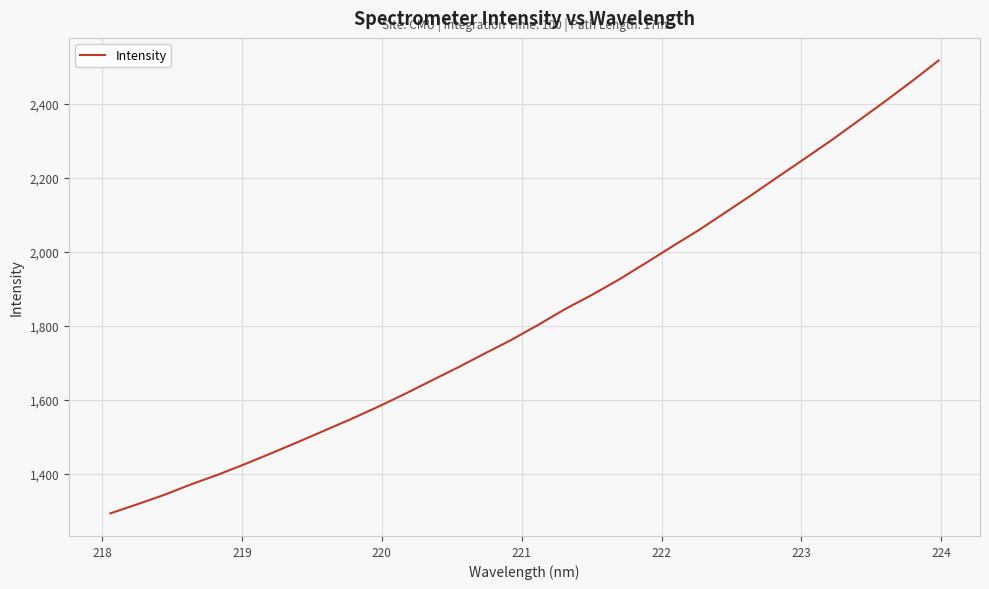

What is the greatest value displayed?

2516.7